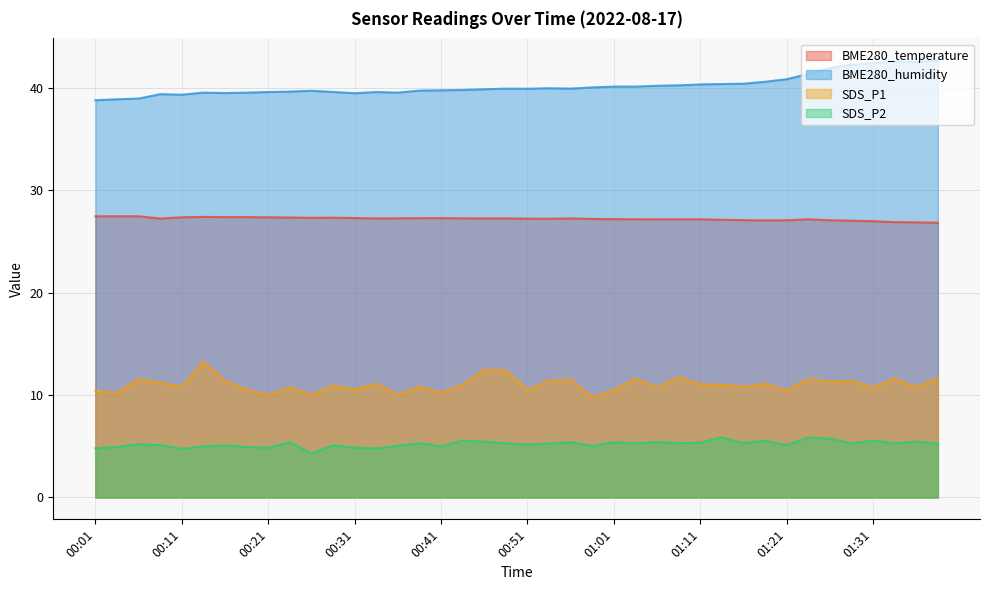

What is the difference between the second highest and second lowest values in the BME280_temperature series?

0.6